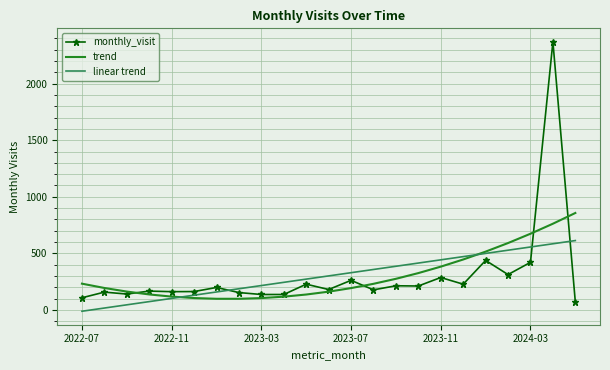

What is the greatest value displayed?

2369.0